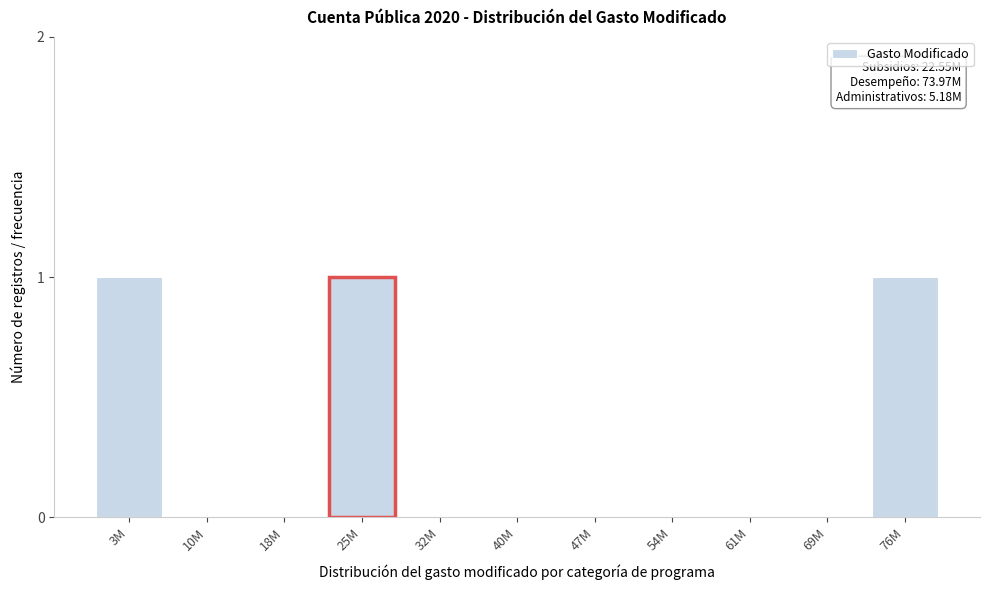

Reading right to left, list all the values displayed in this chart.

76M=1	69M=0	61M=0	54M=0	47M=0	40M=0	32M=0	25M=1	18M=0	10M=0	3M=1